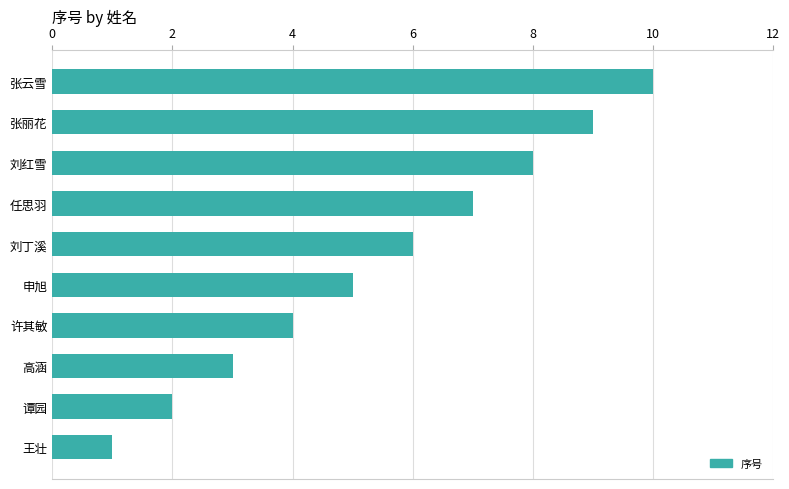

Approximately how many times larger is the value at 刘红雪 compared to 刘丁溪?

1.3